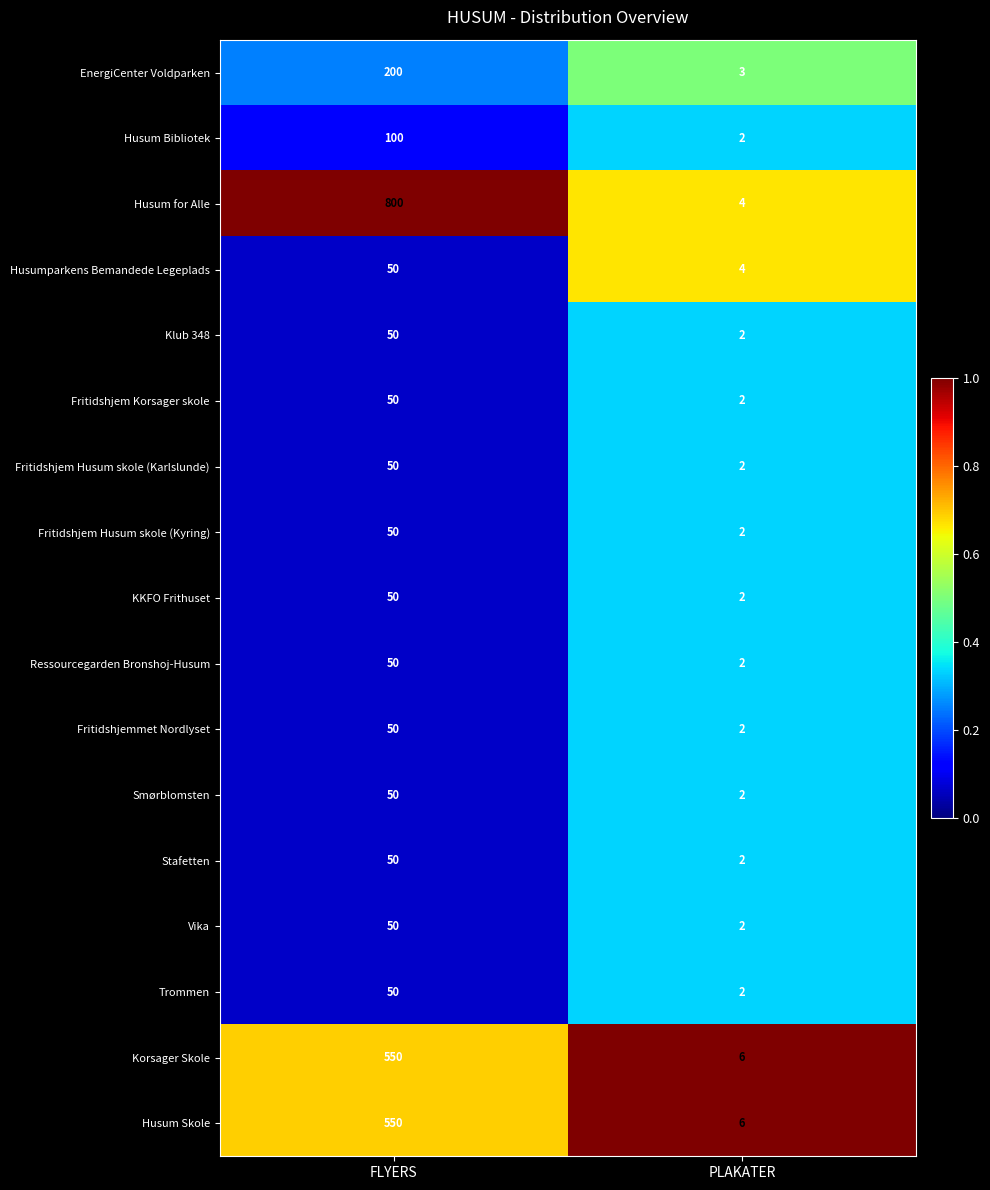

What is the average value of the KKFO Frithuset series?

26